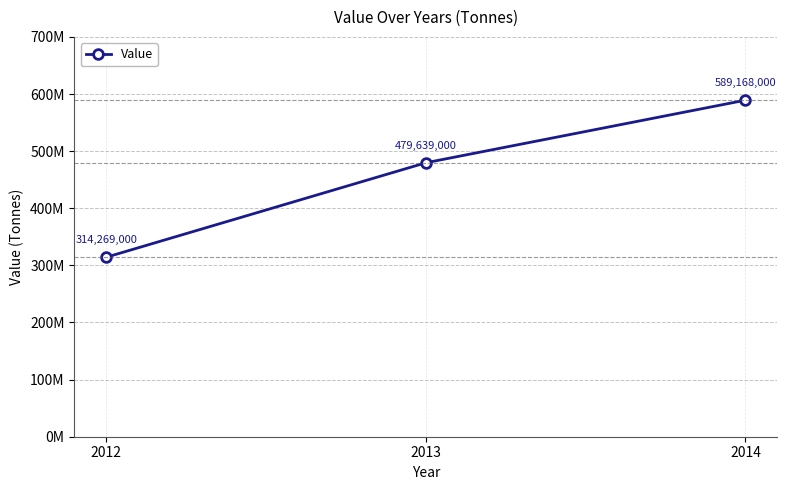

Is this an area chart (filled region under the line)?

No